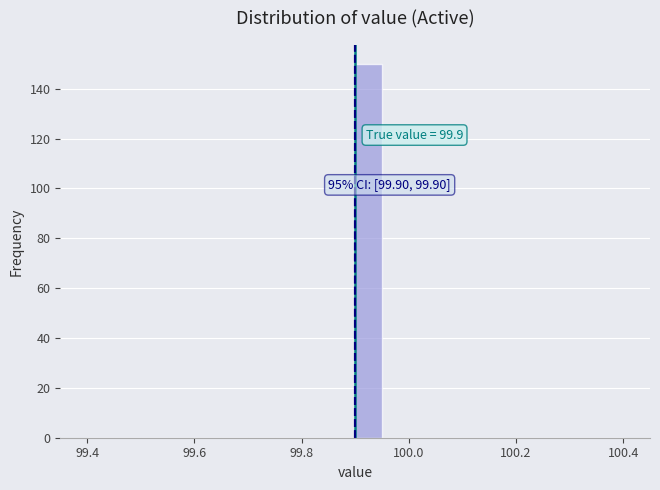

Around what value on the x-axis is the tallest bar? Give the approximate position of its centre, as read against the axis.

99.92